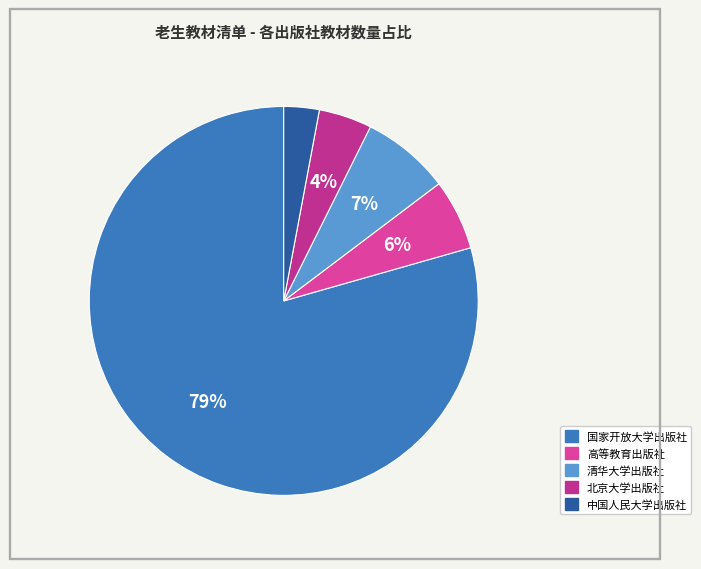

Combined, do 清华大学出版社 and 高等教育出版社 account for over 50%?

No